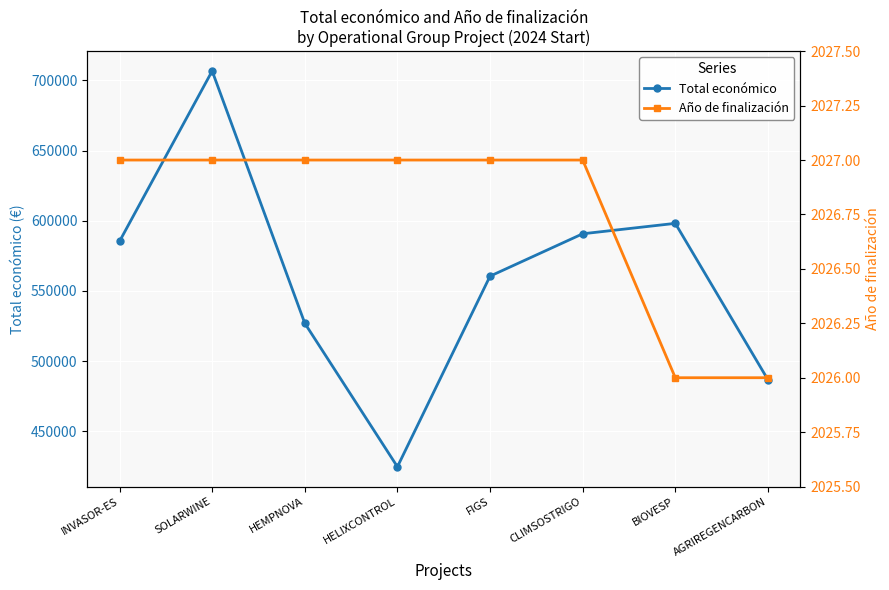

At which category does Total económico reach its first local peak?

SOLARWINE